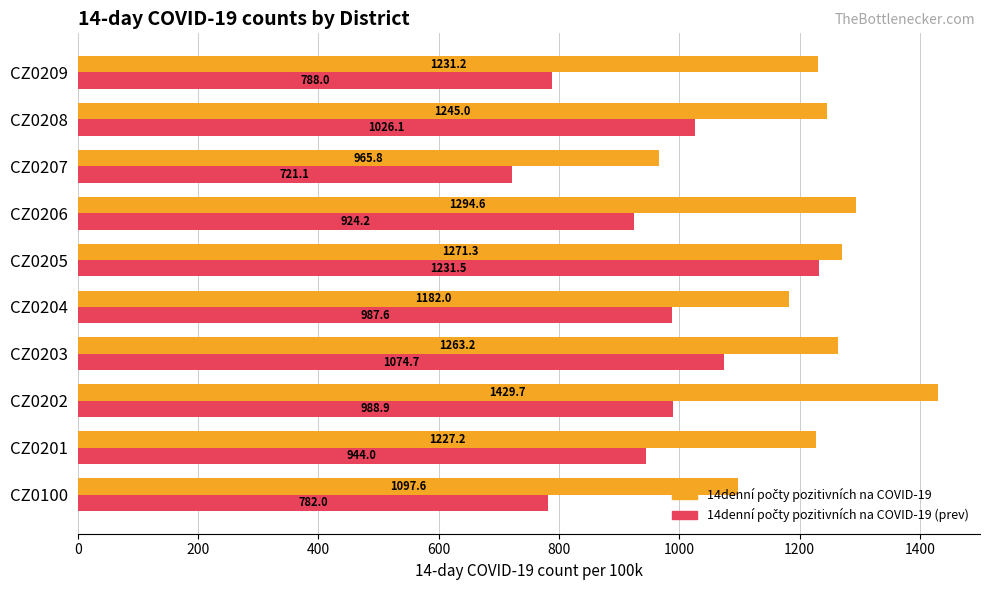

At how many categories does at least one series exceed 1065?

9